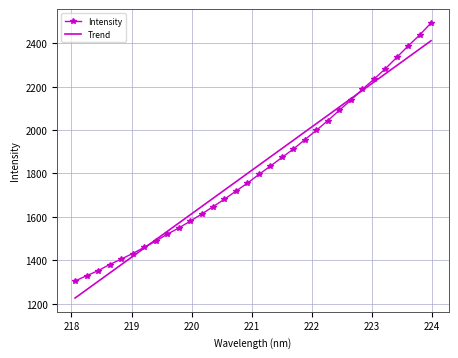

Reading left to right, list all the values displayed in this chart.

218.0596=1304.7	218.2508=1328.5	218.442=1351.9	218.6332=1380.0	218.8244=1405.0	219.0156=1431.0	219.2067=1459.0	219.3979=1487.8	219.589=1519.5	219.7801=1548.1	219.9712=1579.8	220.1623=1612.5	220.3533=1647.0	220.5444=1681.9	220.7354=1718.8	220.9264=1755.7	221.1174=1795.8	221.3083=1834.1	221.4993=1873.9	221.6902=1912.7	221.8812=1956.1	222.0721=1999.3	222.263=2043.7	222.4538=2091.5	222.6447=2138.1	222.8355=2187.7	223.0264=2234.0	223.2172=2282.5	223.408=2335.1	223.5987=2388.2	223.7895=2438.4	223.9802=2494.5